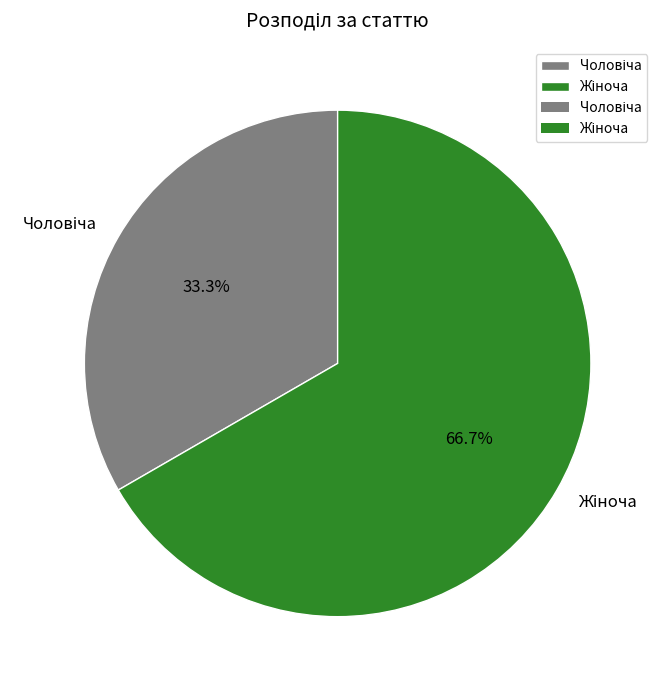

Combined, do Чоловіча and Жіноча account for over 50%?

Yes